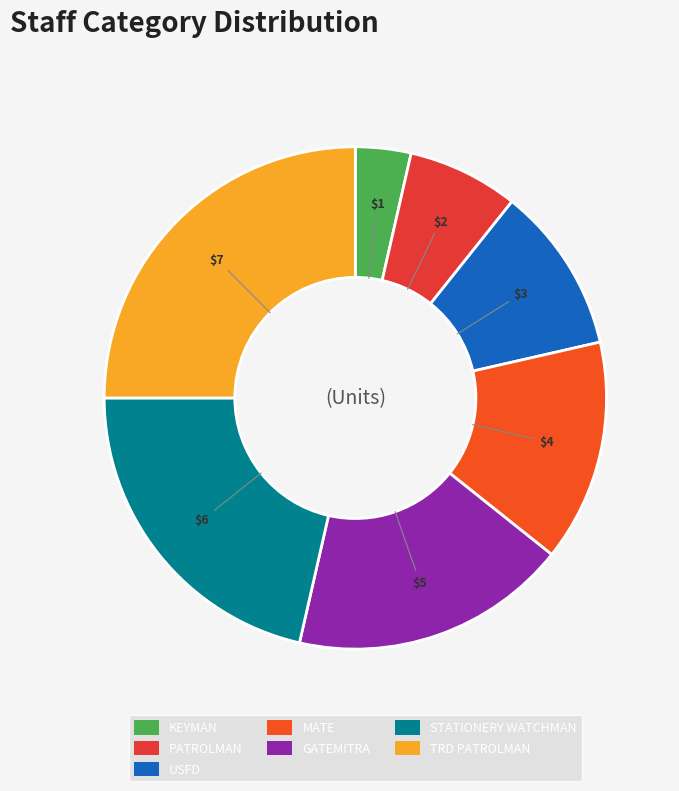

What percentage is NOT represented by TRD PATROLMAN?

75.0%